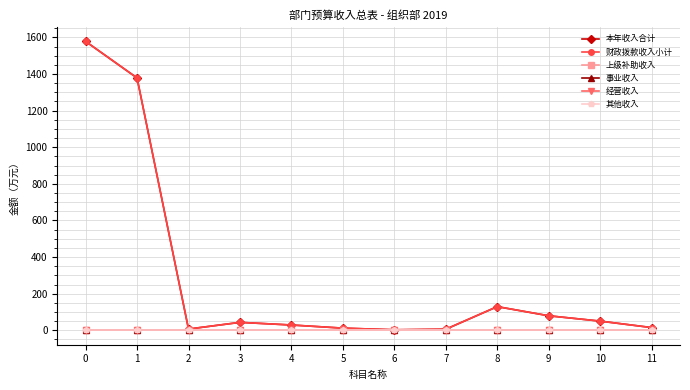

Reading left to right, list all the values displayed in this chart.

本年收入合计: 0=1578.0	1=1378.4	2=6.7	3=43.2	4=28.8	5=11.8	6=2.6	7=5.8	8=129.2	9=79.2	10=50.0	11=14.8
财政拨款收入小计: 0=1578.0	1=1378.4	2=6.7	3=43.2	4=28.8	5=11.8	6=2.6	7=5.8	8=129.2	9=79.2	10=50.0	11=14.8
上级补助收入: 0=0.0	1=0.0	2=0.0	3=0.0	4=0.0	5=0.0	6=0.0	7=0.0	8=0.0	9=0.0	10=0.0	11=0.0
事业收入: 0=0.0	1=0.0	2=0.0	3=0.0	4=0.0	5=0.0	6=0.0	7=0.0	8=0.0	9=0.0	10=0.0	11=0.0
经营收入: 0=0.0	1=0.0	2=0.0	3=0.0	4=0.0	5=0.0	6=0.0	7=0.0	8=0.0	9=0.0	10=0.0	11=0.0
其他收入: 0=0.0	1=0.0	2=0.0	3=0.0	4=0.0	5=0.0	6=0.0	7=0.0	8=0.0	9=0.0	10=0.0	11=0.0